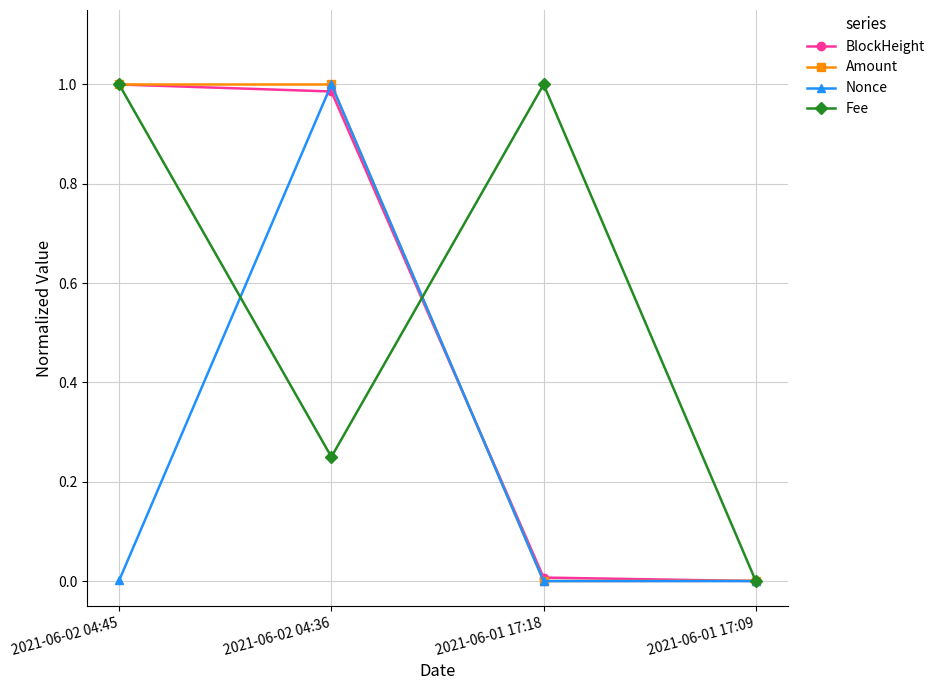

Which series changed the most between 2021-06-02 04:36 and 2021-06-01 17:09?

Nonce